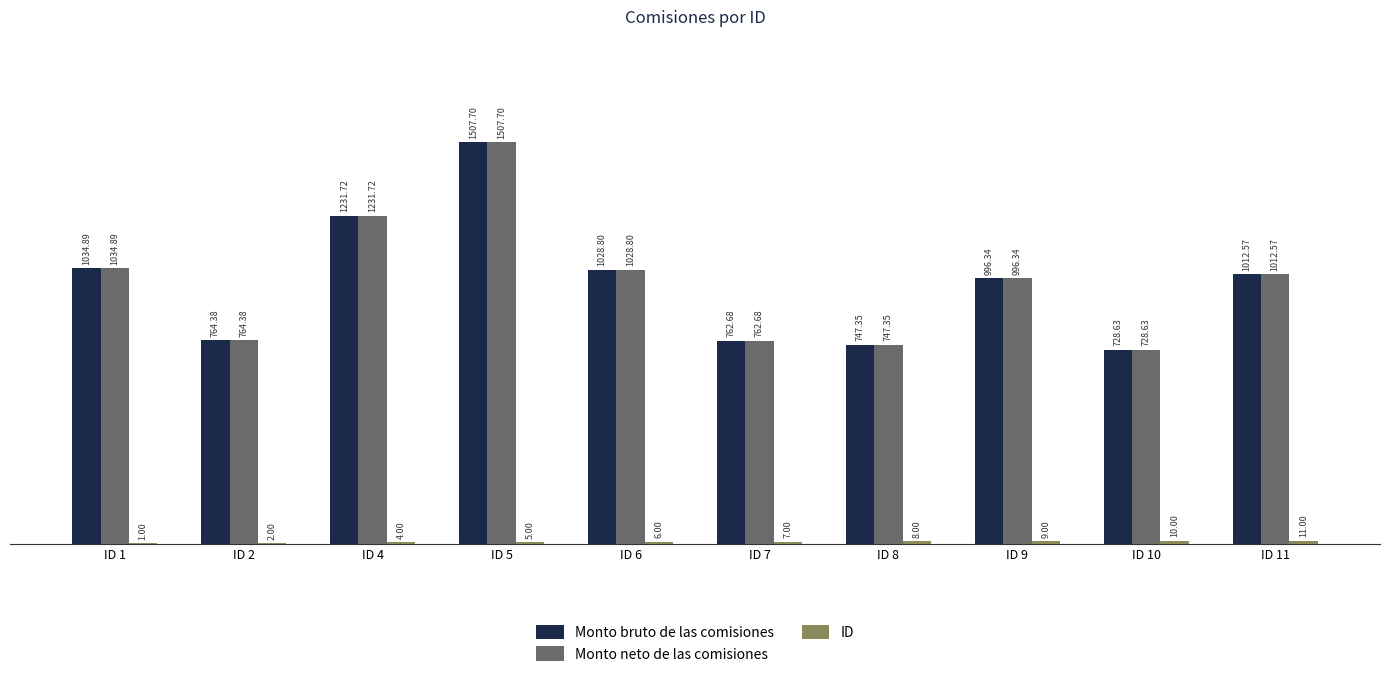

What is the sum of all Monto neto de las comisiones values?

9815.1